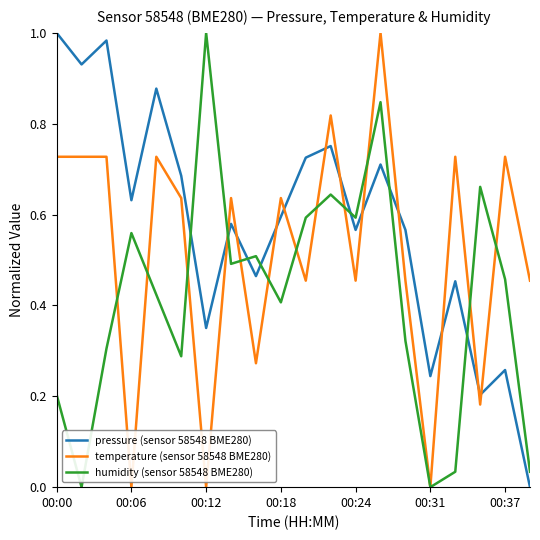

True or false: humidity (sensor 58548 BME280) has more than 0 points higher than both neighbors.

True